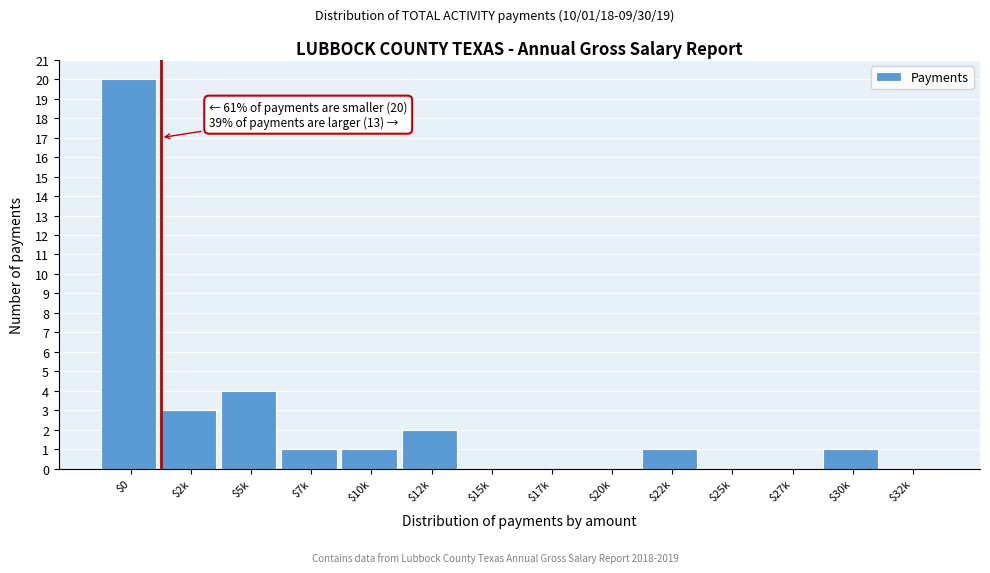

Where is the data nearest to the value 10?

$5k